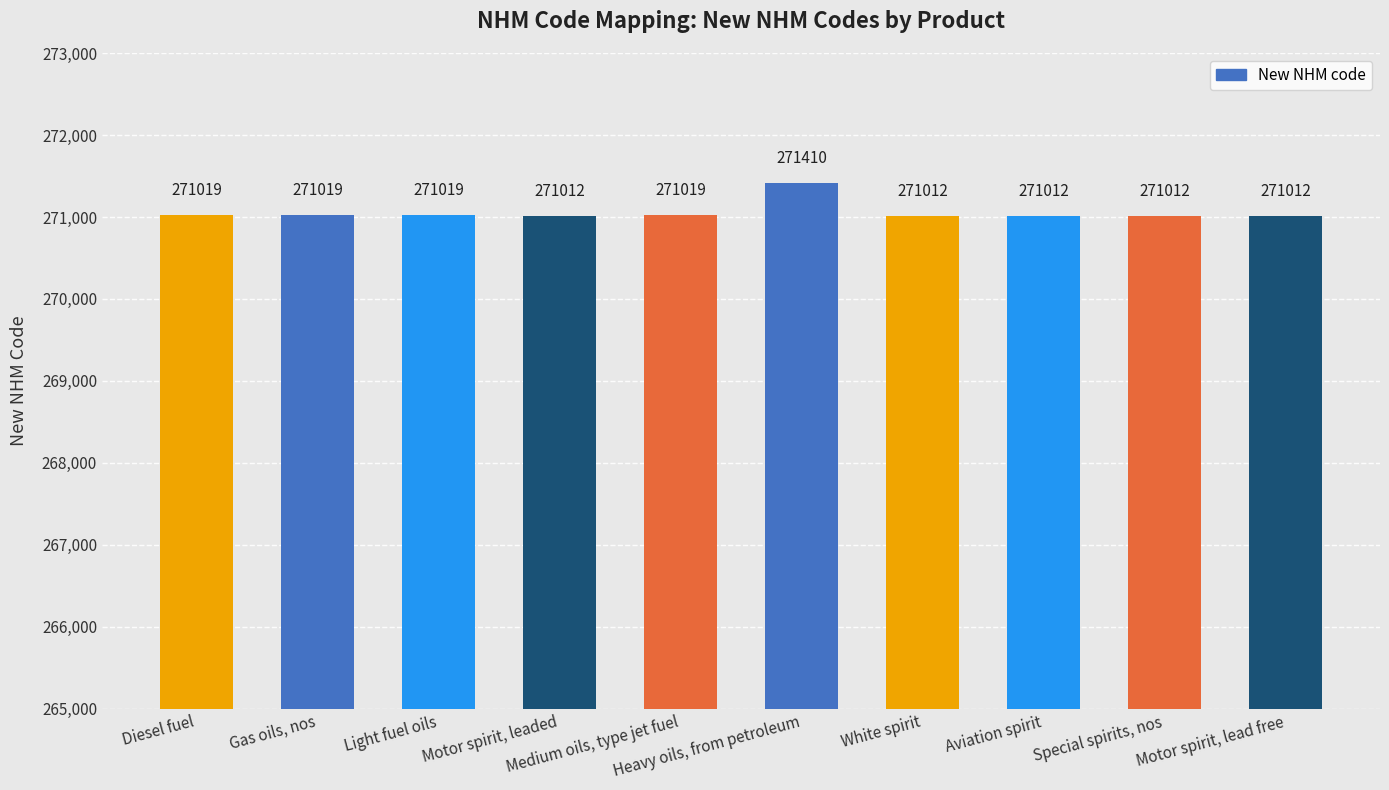

Count the number of data series in this chart.

1